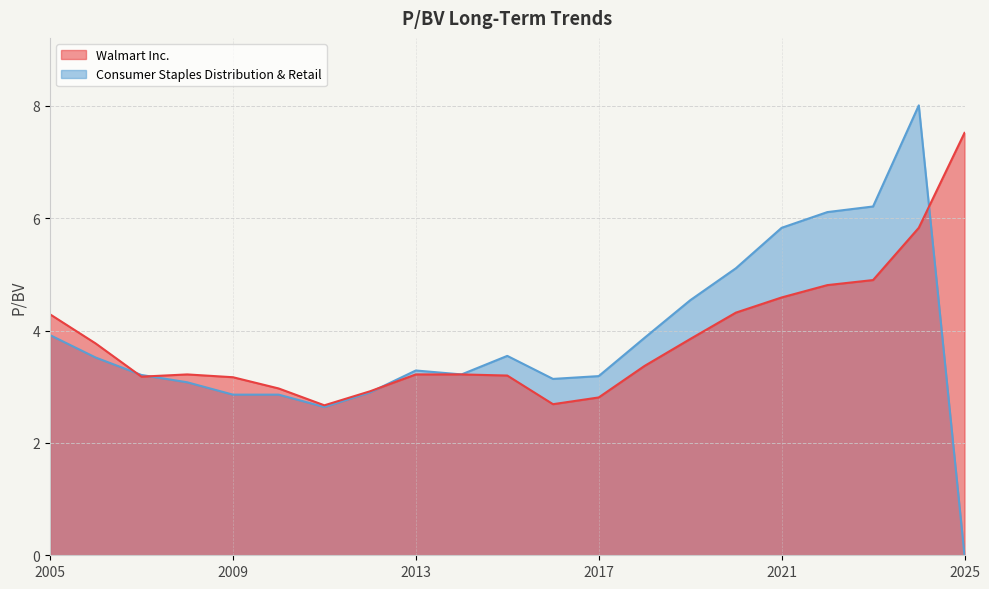

Reading left to right, list all the values displayed in this chart.

Walmart Inc.: 2025-03-14=7.5	2024-03-15=5.8	2023-03-17=4.9	2022-03-18=4.8	2021-03-19=4.6	2020-03-20=4.3	2019-03-28=3.9	2018-03-30=3.4	2017-03-31=2.8	2016-03-30=2.7	2015-04-01=3.2	2014-03-21=3.2	2013-03-26=3.2	2012-03-27=2.9	2011-03-30=2.7	2010-03-30=3.0	2009-04-01=3.2	2008-03-31=3.2	2007-03-27=3.2	2006-03-29=3.8	2005-03-31=4.3
Consumer Staples Distribution & Retail: 2025-03-14=0.0	2024-03-15=8.0	2023-03-17=6.2	2022-03-18=6.1	2021-03-19=5.8	2020-03-20=5.1	2019-03-28=4.5	2018-03-30=3.9	2017-03-31=3.2	2016-03-30=3.1	2015-04-01=3.5	2014-03-21=3.2	2013-03-26=3.3	2012-03-27=2.9	2011-03-30=2.6	2010-03-30=2.9	2009-04-01=2.9	2008-03-31=3.1	2007-03-27=3.2	2006-03-29=3.5	2005-03-31=3.9